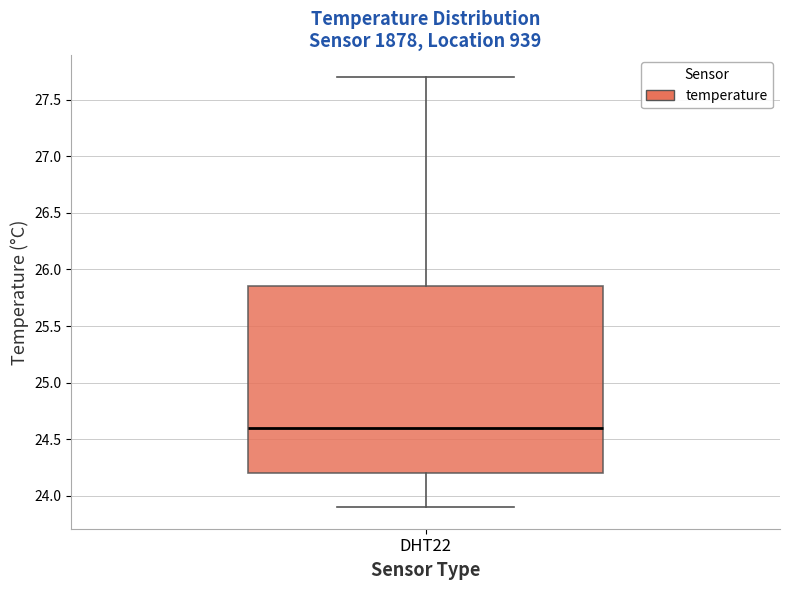

Read this box plot against the y-axis: the position of the median line, the range covered by the box, and the ends of both whiskers. The values are not printed on the chart, so give them approximately, as read against the axis.

median 24.60, box 24.20 to 25.85, whiskers 23.90 to 27.70